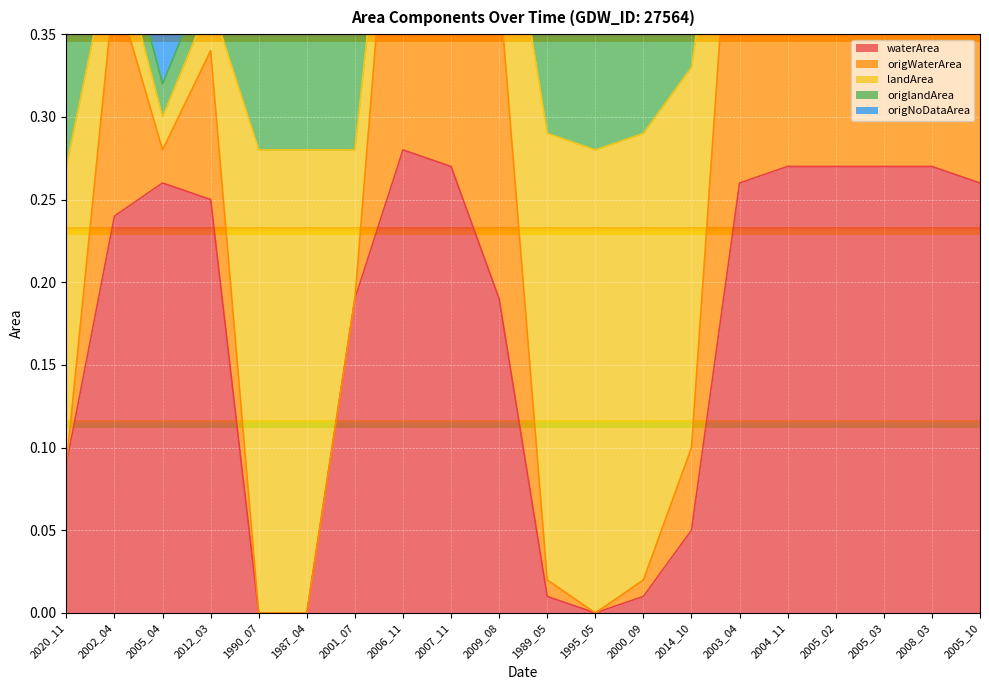

Which series has the widest spread of values?

waterArea